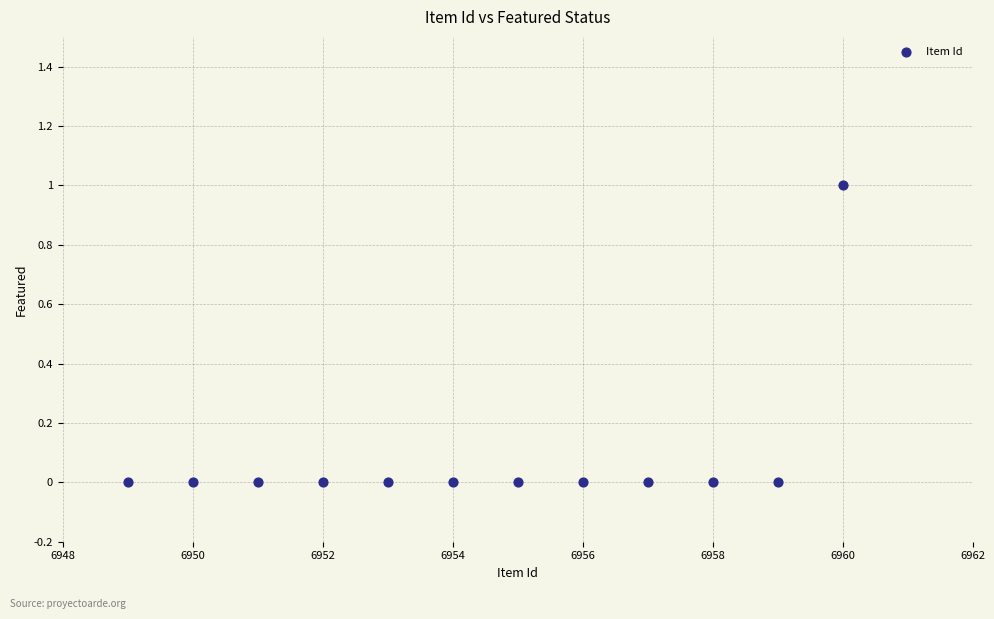

What is the range of X values (max minus min)?

11